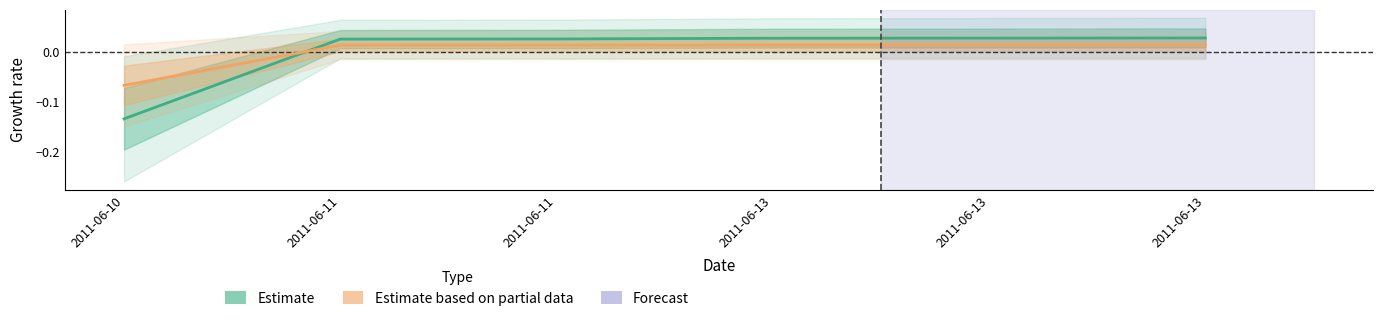

At which label does Estimate based on partial data first exceed 0?

2011-06-11